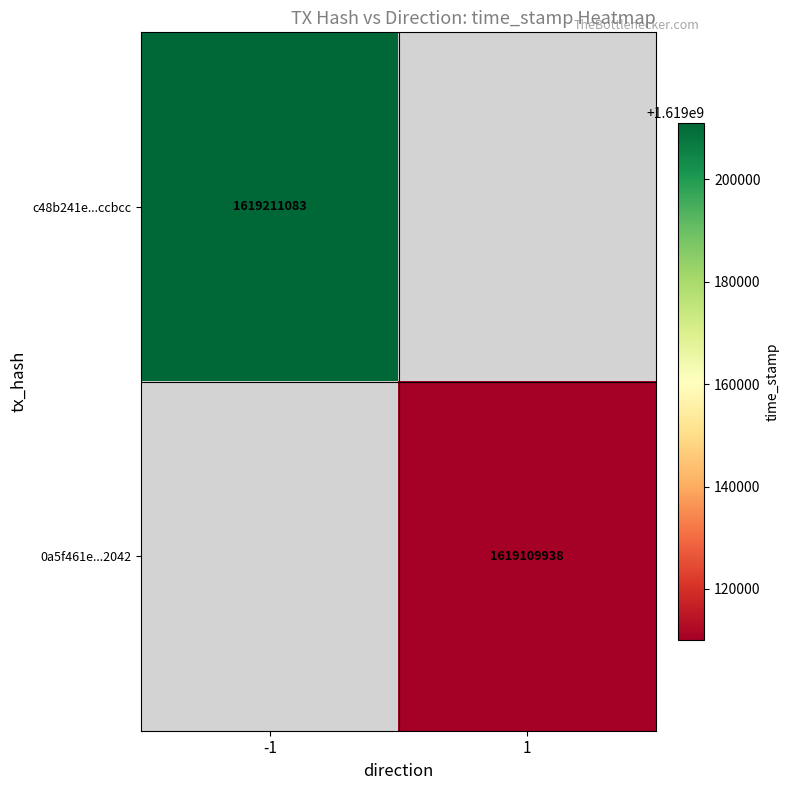

True or false: 0a5f461e...2042 has a value of 2746174350 at 1.

False